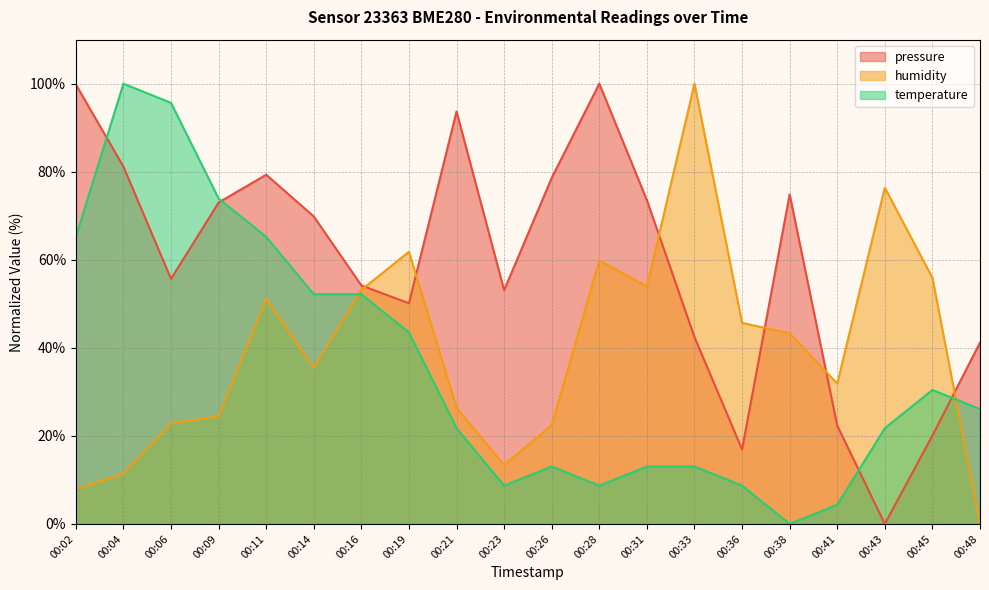

Reading left to right, extract all data points from this chart.

pressure: 99.8	81.2	55.7	73.0	79.3	69.8	54.2	50.1	93.7	53.1	78.6	100.0	73.5	42.4	16.9	74.9	22.3	0.0	20.1	41.2
humidity: 7.9	11.4	22.8	24.4	51.2	35.4	53.1	61.8	26.4	13.4	22.4	59.8	53.9	100.0	45.7	43.3	31.9	76.4	55.9	0.0
temperature: 65.2	100.0	95.7	73.9	65.2	52.2	52.2	43.5	21.7	8.7	13.0	8.7	13.0	13.0	8.7	0.0	4.3	21.7	30.4	26.1